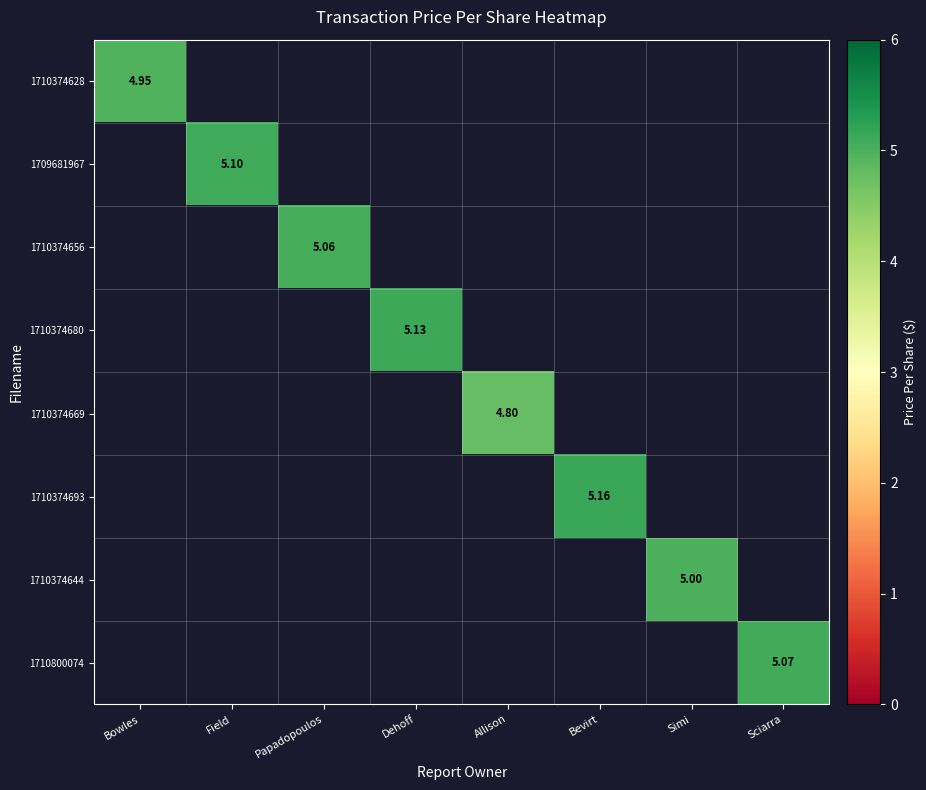

Count the number of categories in the chart.

8